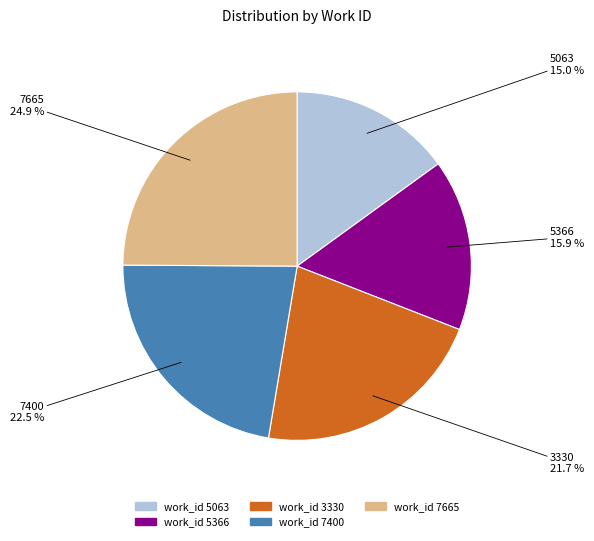

Rank the categories by value from highest to lowest.

work_id 7665, work_id 7400, work_id 3330, work_id 5366, work_id 5063